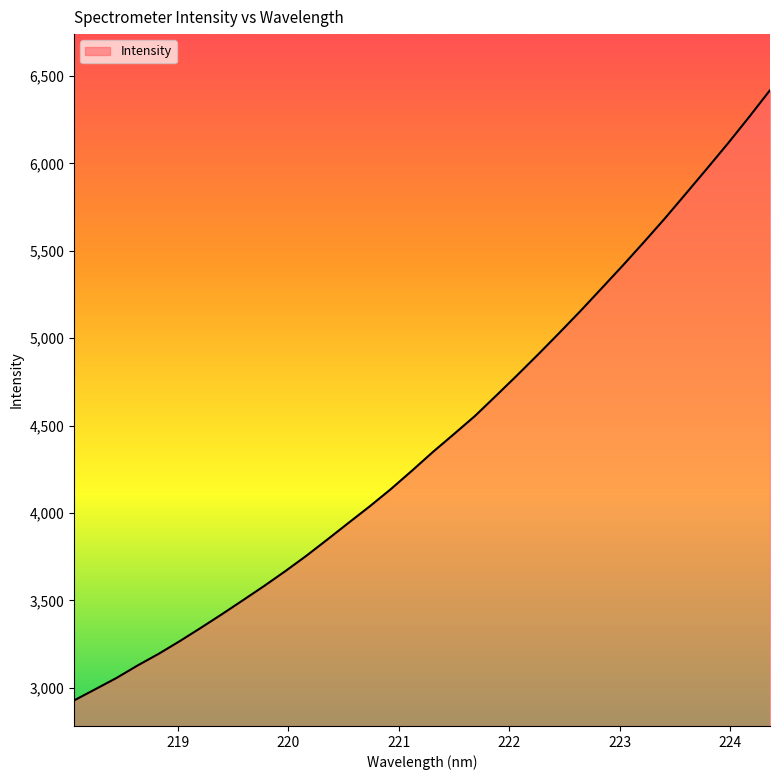

What is the difference between the maximum and second lowest values?

3428.2